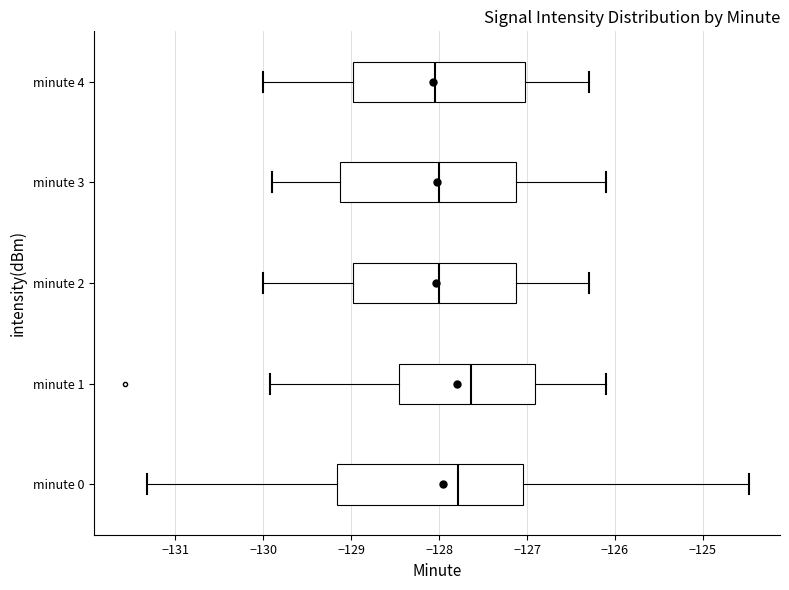

Comparing the boxes themselves (not the whiskers), which one is the widest?

minute 0